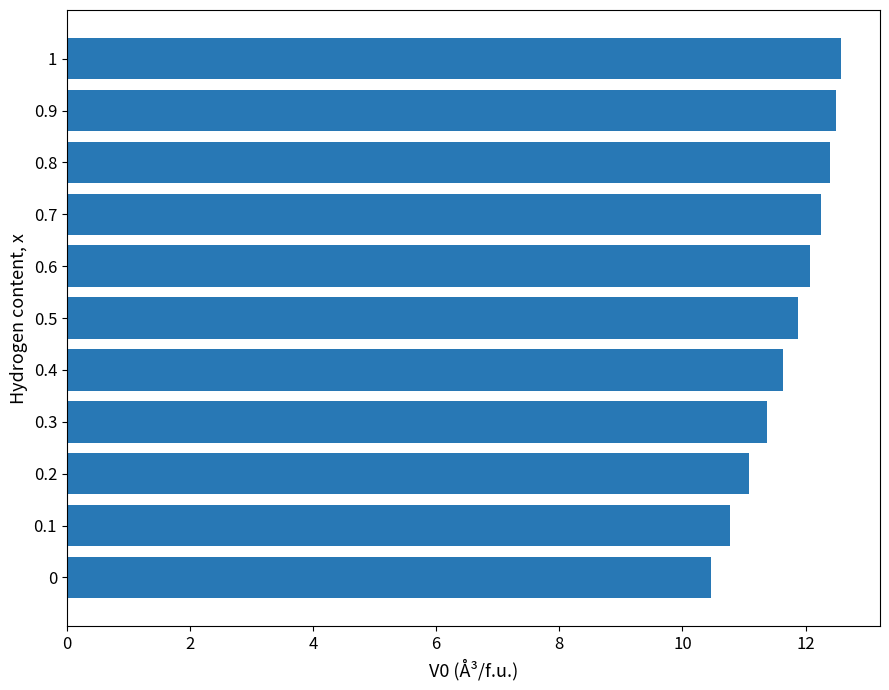

At which label is the value closest to 11?

0.2